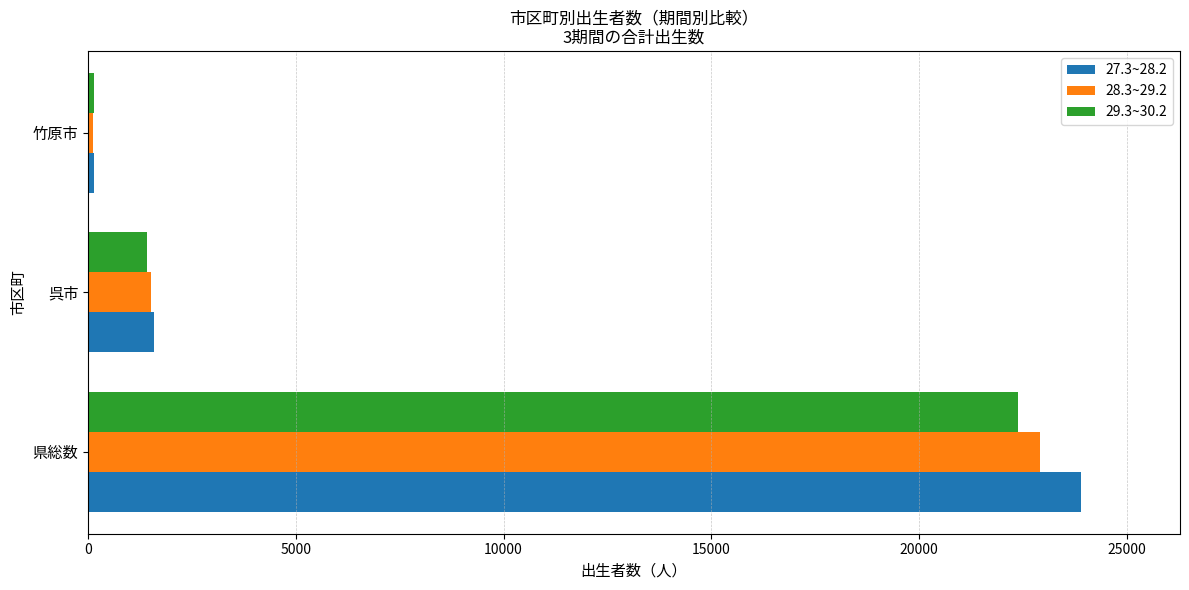

What is the smallest value displayed?

110